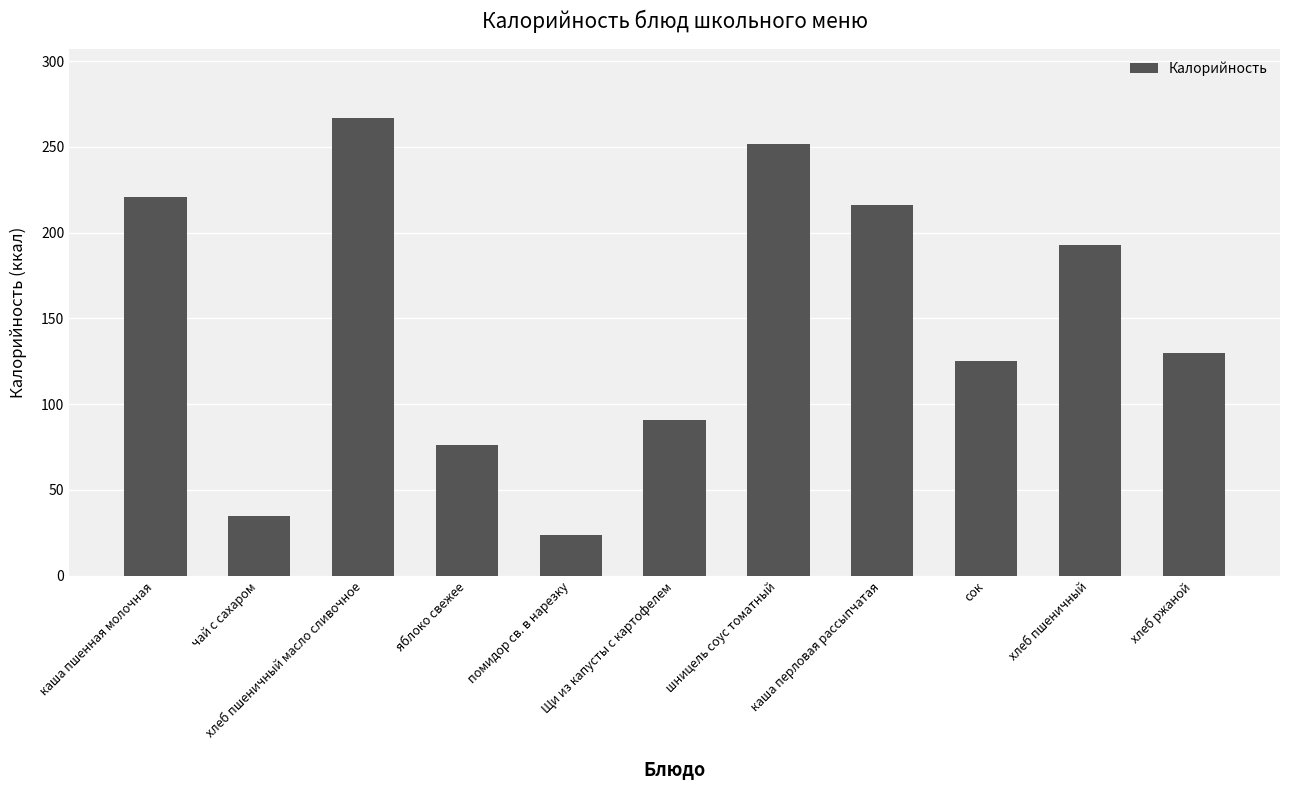

Reading right to left, what are all the values shown in this chart?

130	193	125	216	252	91	24	76	267	35	221